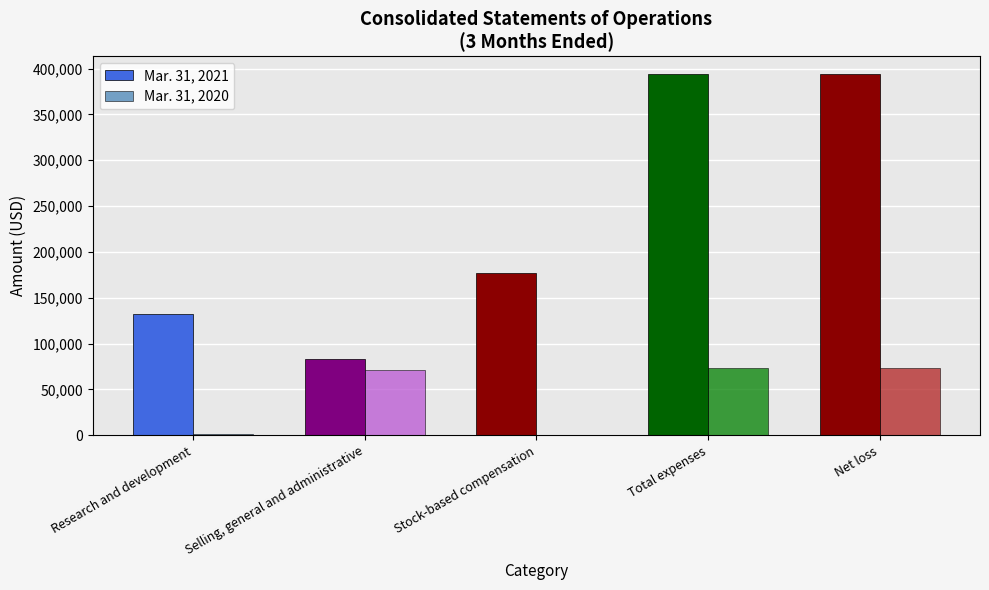

Is the value of Mar. 31, 2021 at Selling, general and administrative greater than the value of Mar. 31, 2020 at Selling, general and administrative?

Yes